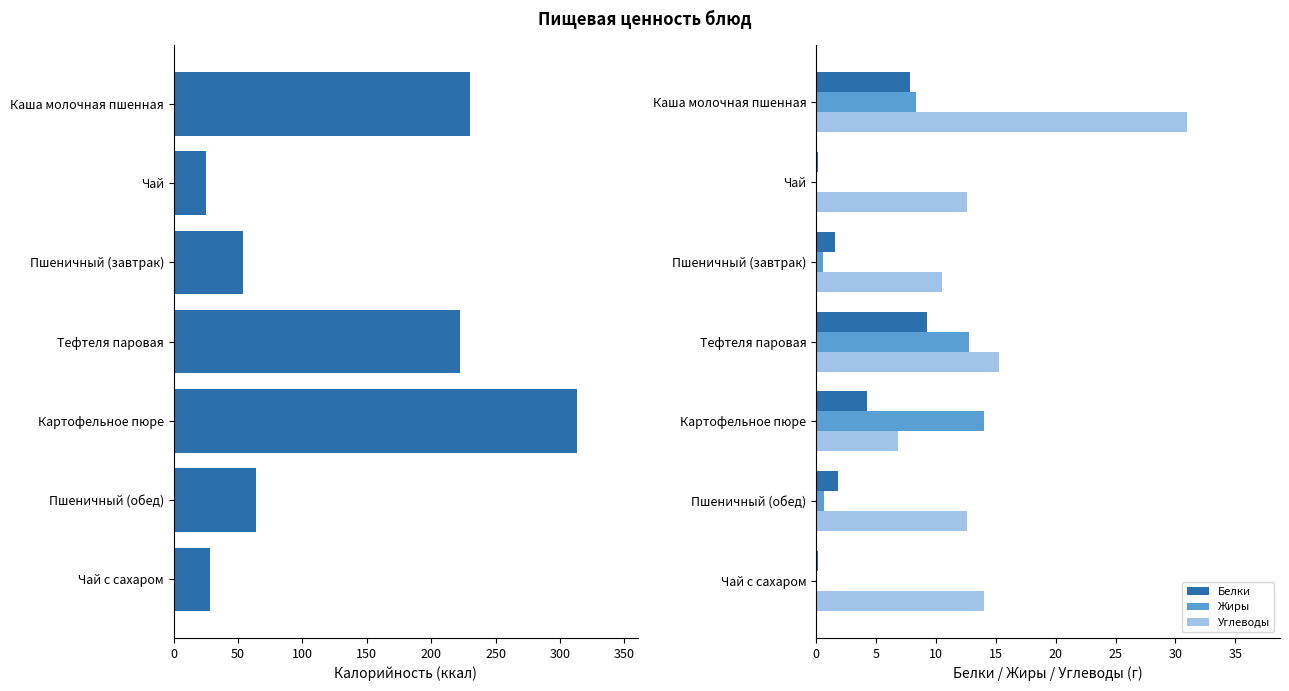

The Углеводы series shows 20.9 at Чай с сахаром. True or false?

False